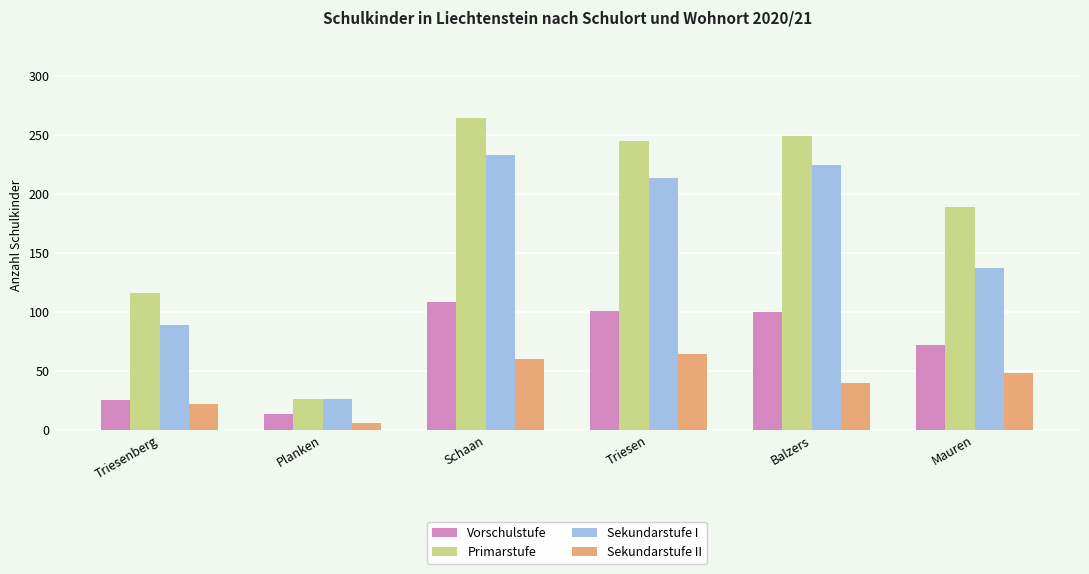

Is the value of Primarstufe at Triesen greater than the value of Sekundarstufe II at Mauren?

Yes